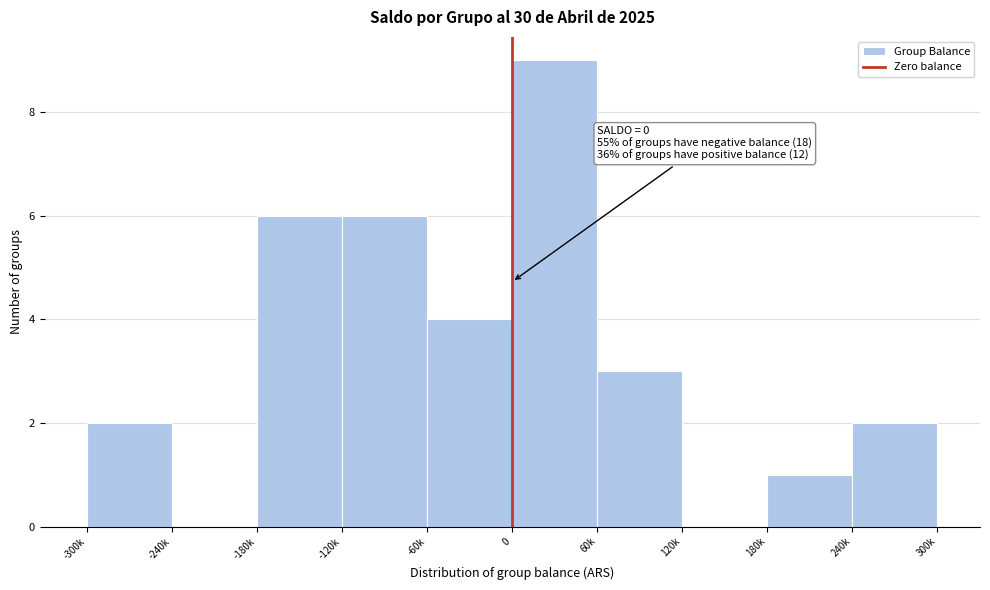

Reading left to right, transcribe all the data shown in this chart.

-300k=2	-240k=0	-180k=6	-120k=6	-60k=4	0=9	60k=3	120k=0	180k=1	240k=2